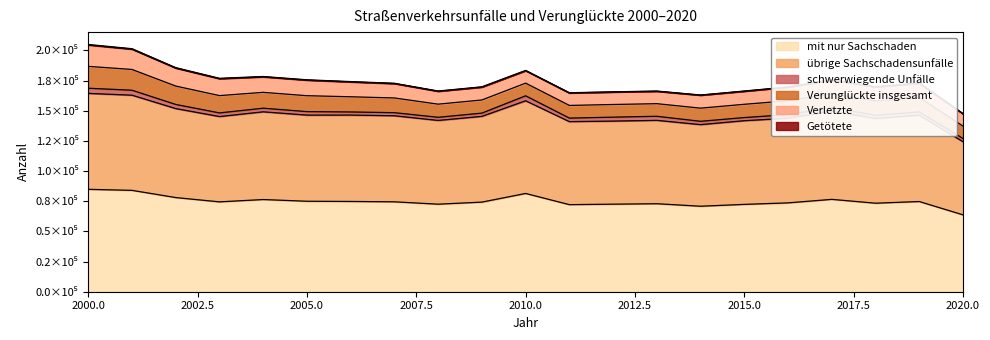

In übrige Sachschadensunfälle, how many points are higher than both neighbors (excluding endpoints)?

6